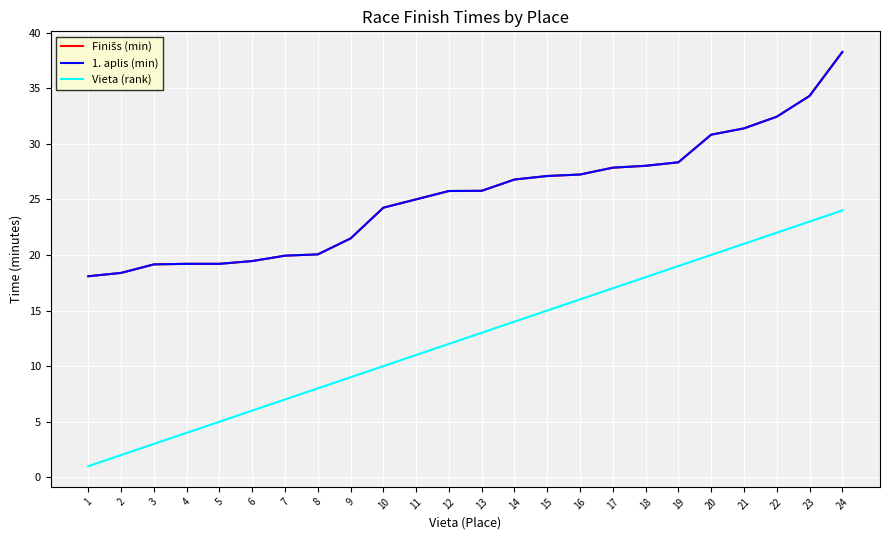

What is the sum of the Finišs (min) values at 12 and 3?

44.9